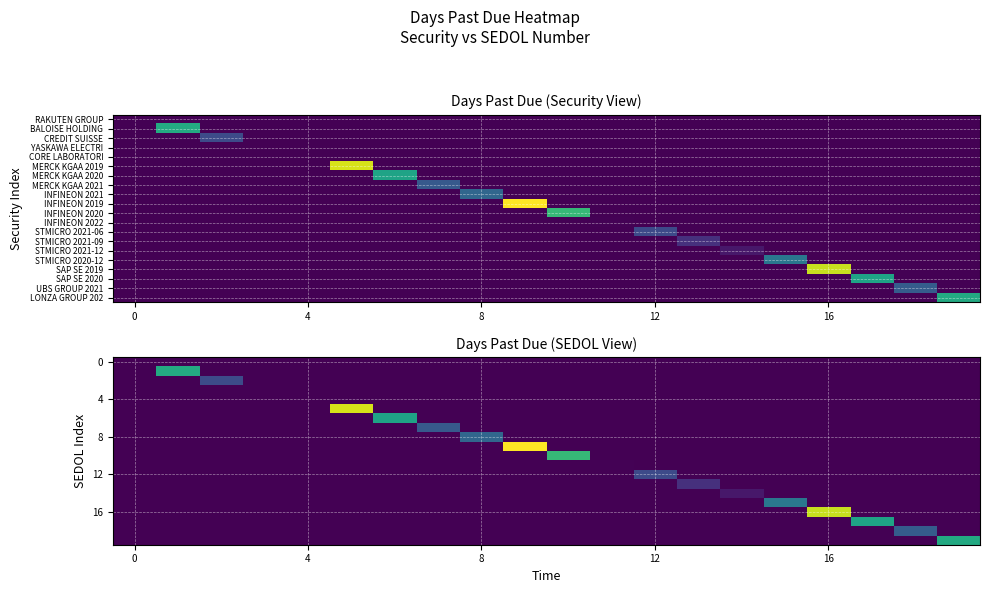

Which label corresponds to the largest value in the chart?

9